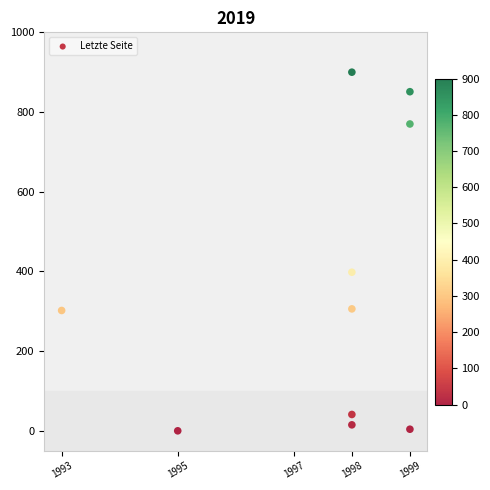

What is the average X value?

1998